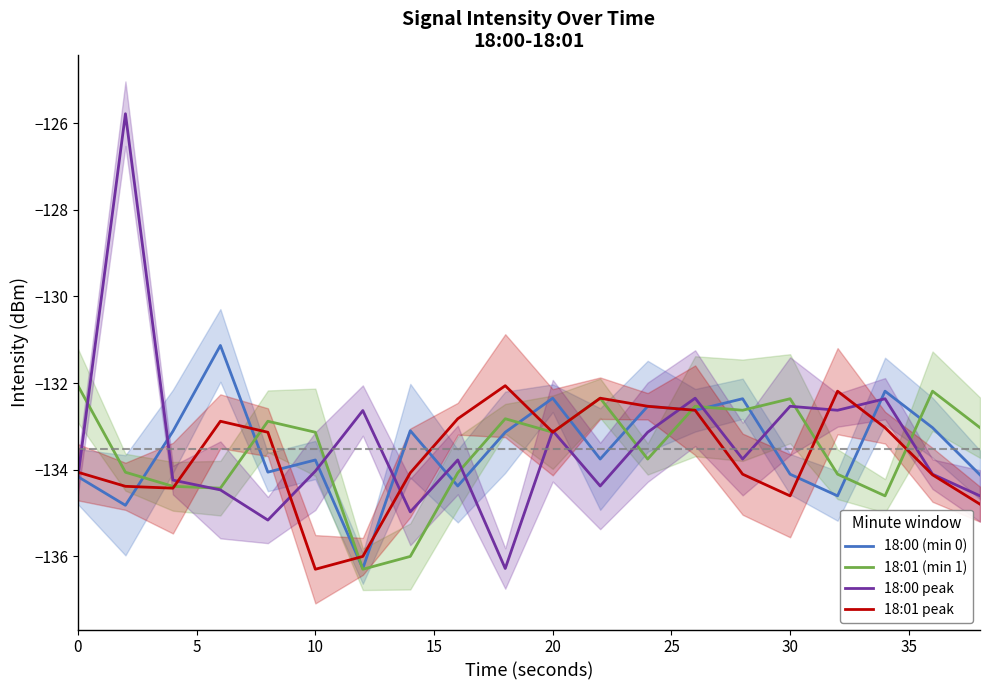

What is the value of the 18:01 peak point at the 15th from the left?

-134.1